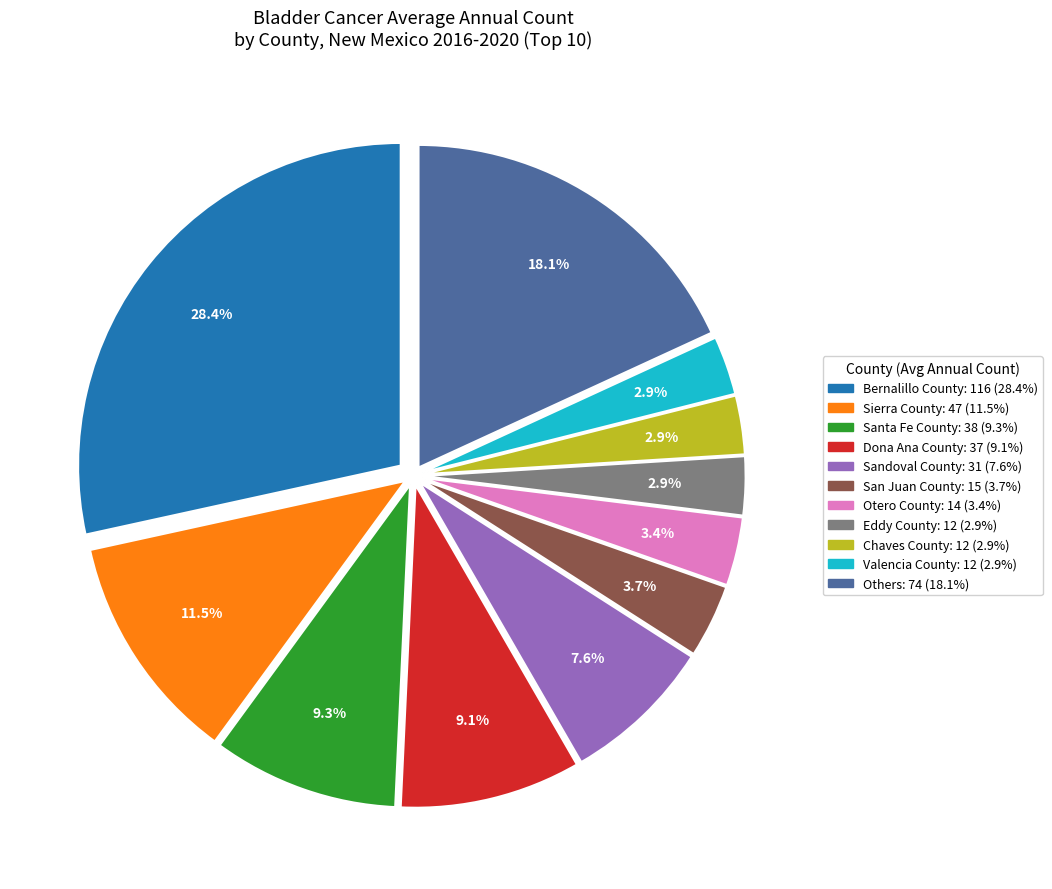

Is there a majority slice in this chart?

No